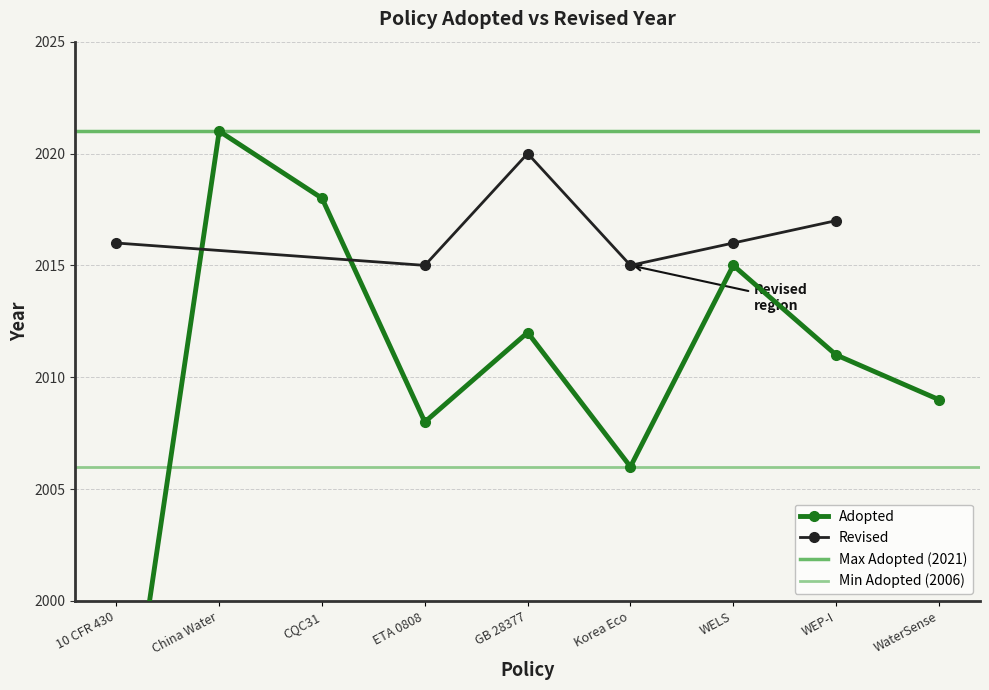

In Revised, how many points are lower than both neighbors (excluding endpoints)?

2